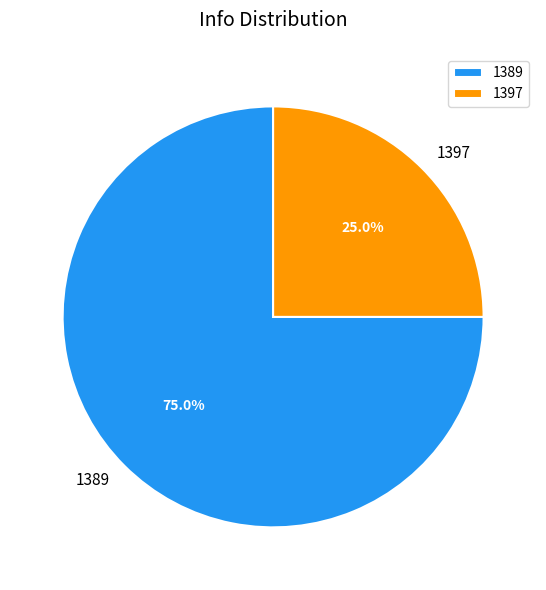

Does 1397 account for over 50% of the chart?

No